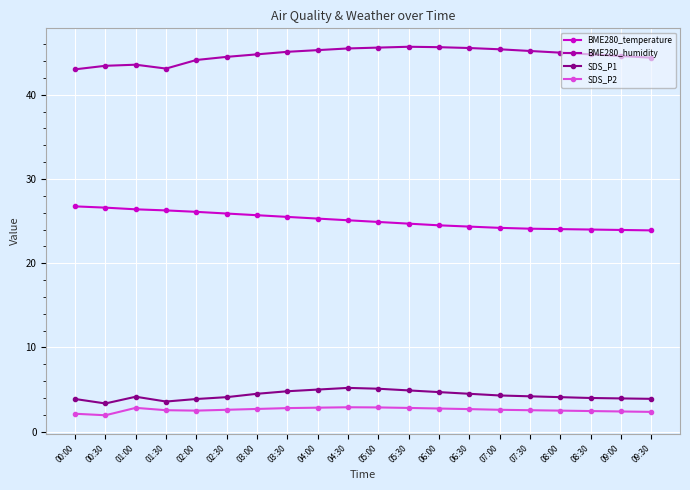

What position from the right is 04:30?

11